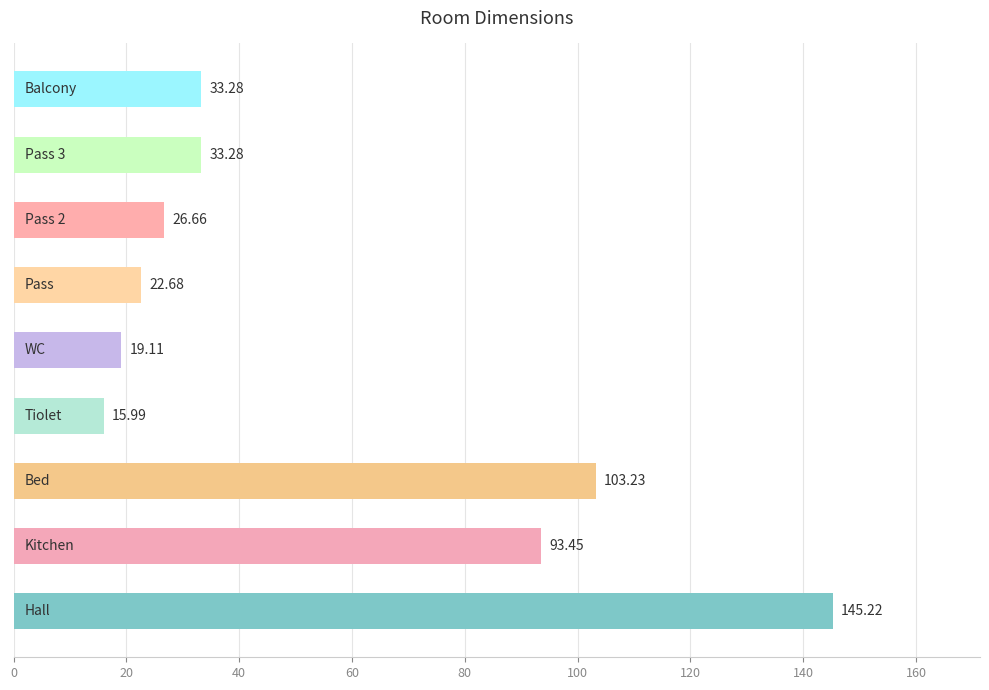

What is the difference between the maximum and minimum values?

129.2